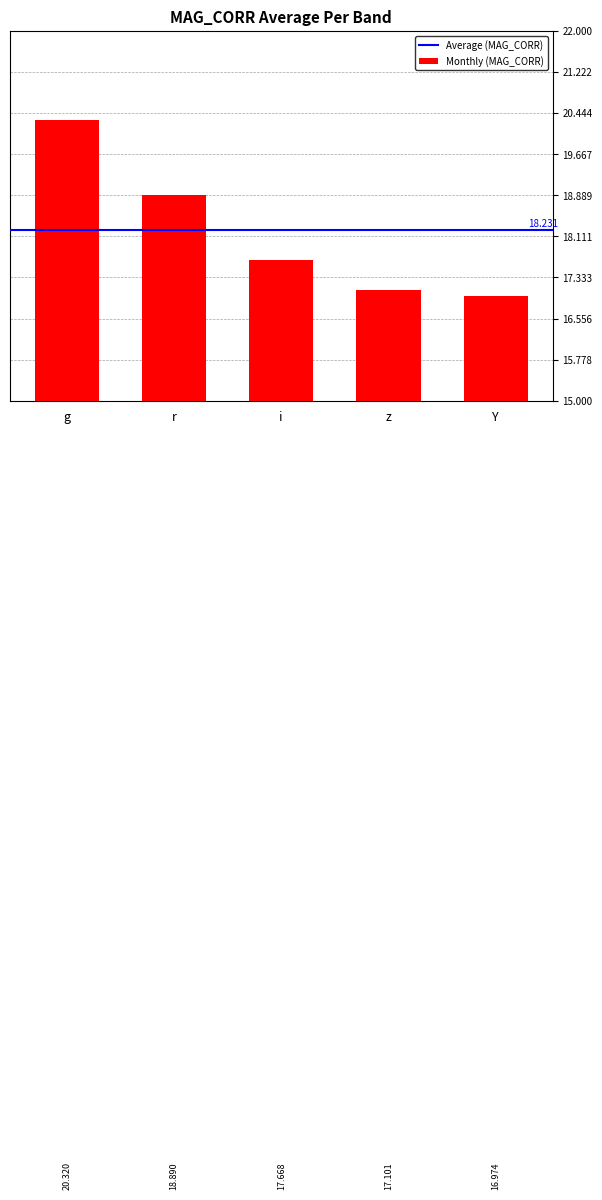

Rank the categories by value from lowest to highest.

Y, z, i, r, g